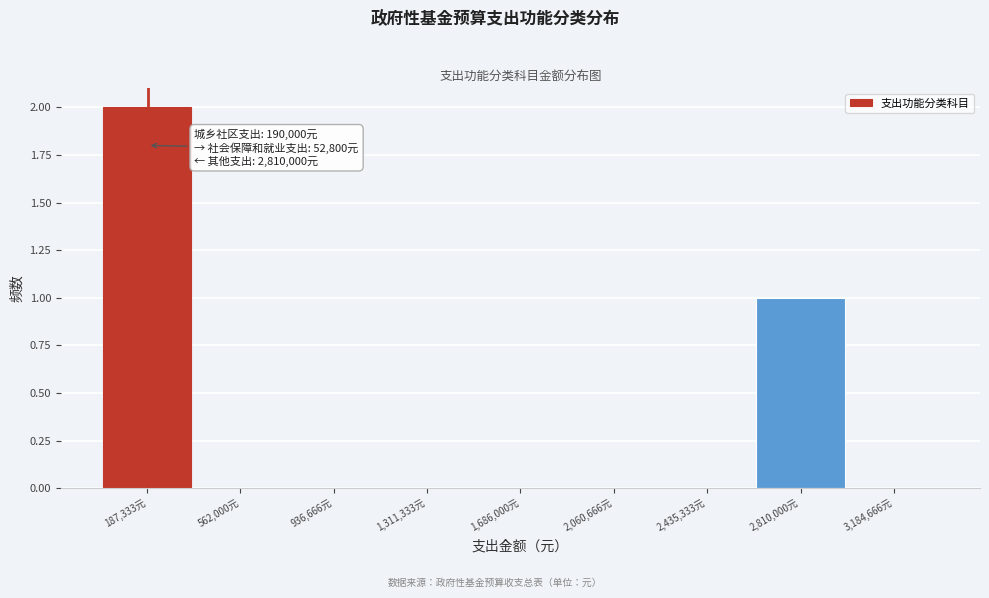

Over which range of the x-axis is the bar tallest?

0 to 350000